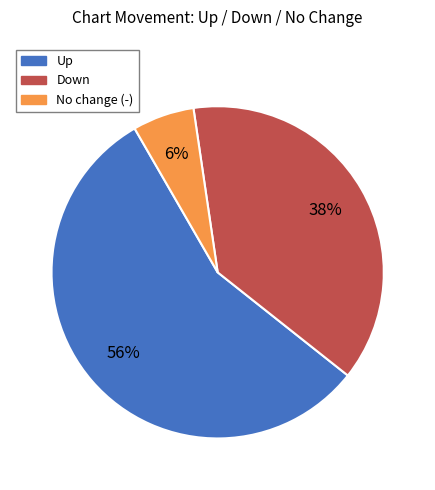

To the nearest percent, what is the average slice percentage?

33%